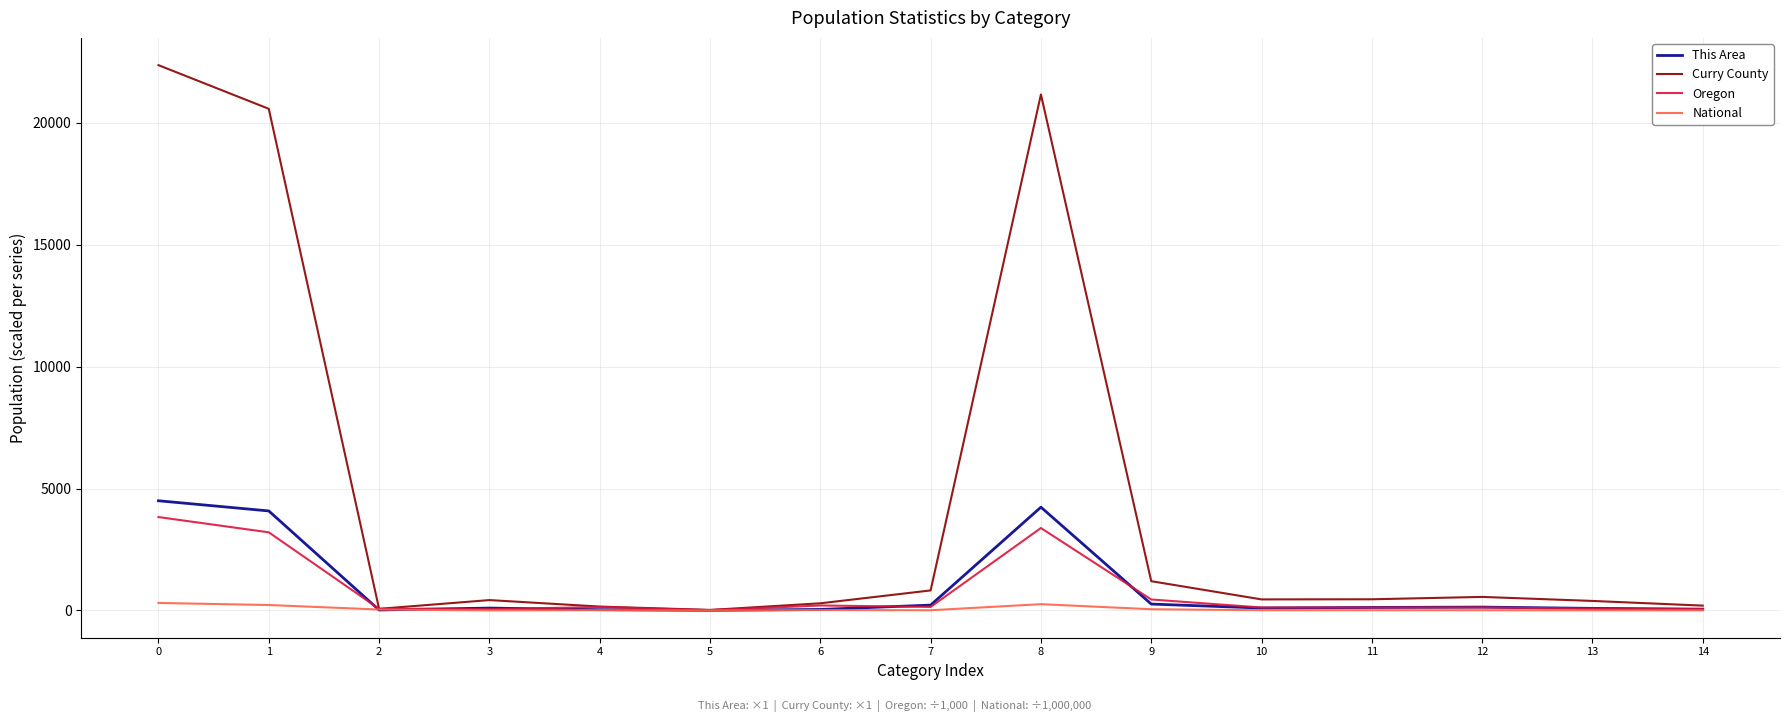

Which series has the largest total across all categories?

Curry County